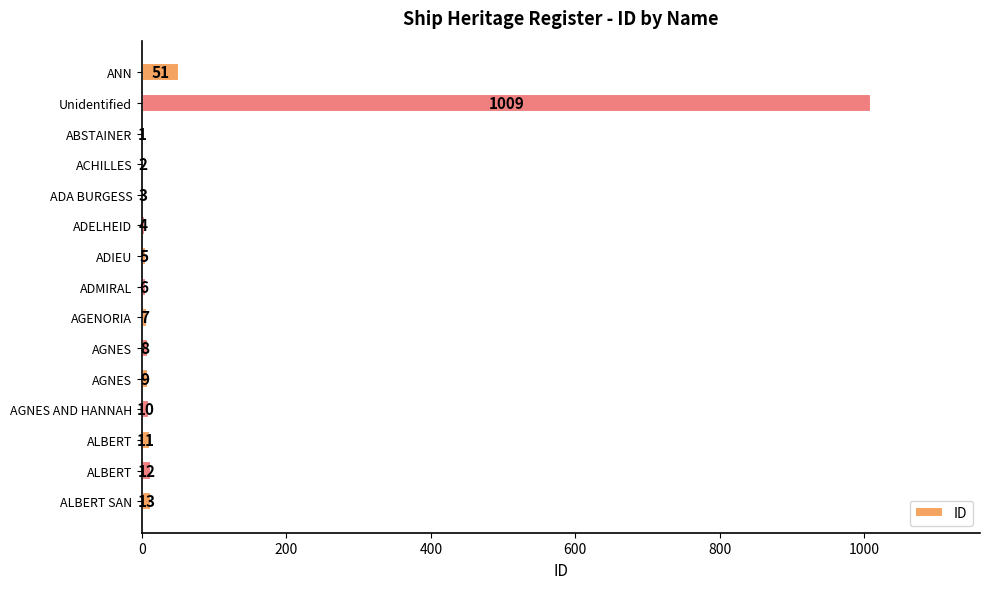

How many data points does each series have?

15